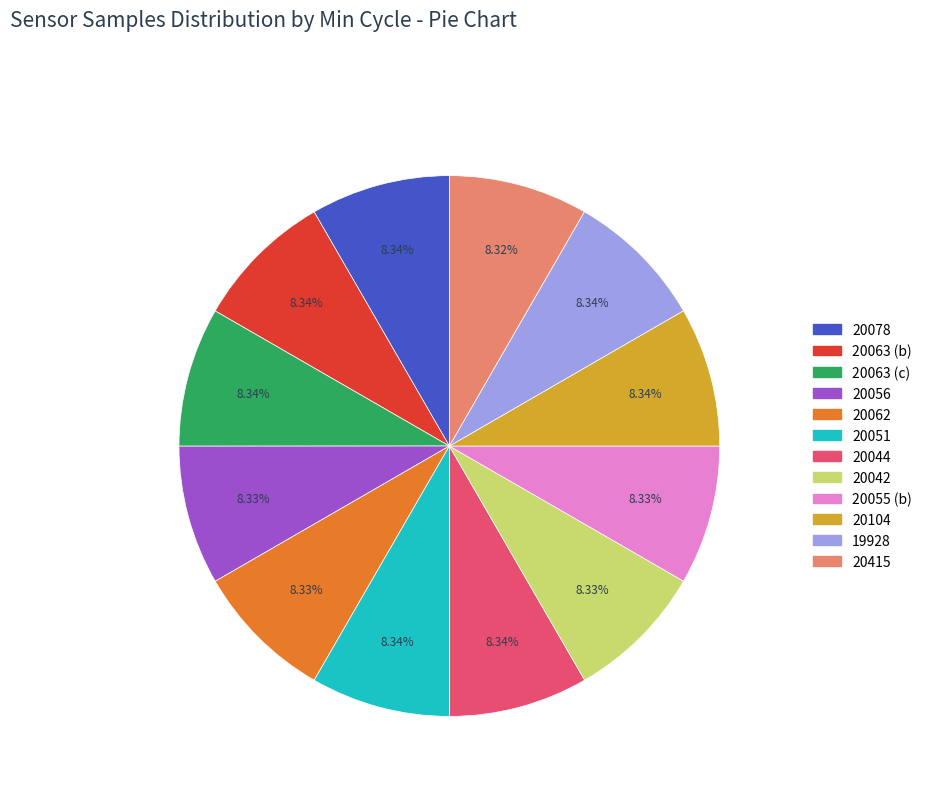

Is there a majority slice in this chart?

No